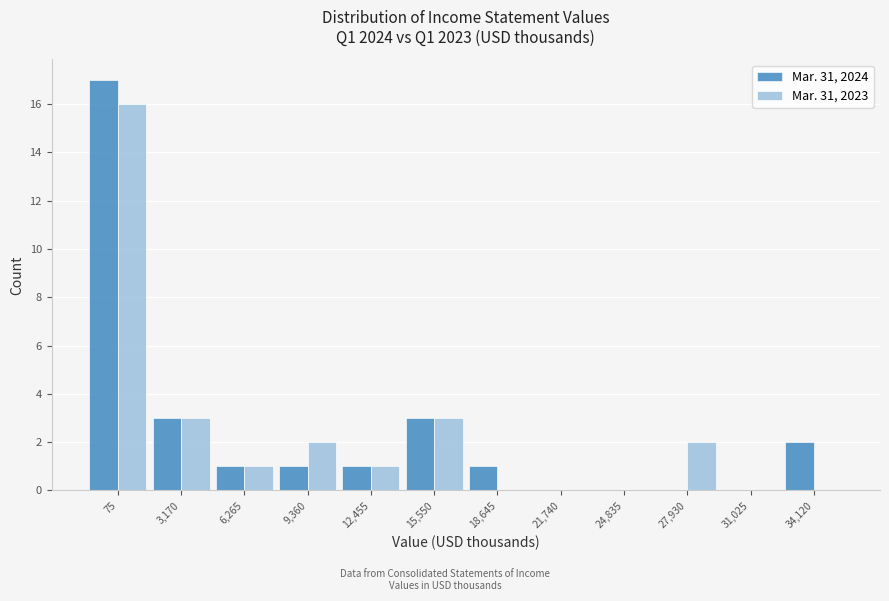

Reading left to right, extract all data points from this chart.

Mar. 31, 2024: 75=17	3,170=3	6,265=1	9,360=1	12,455=1	15,550=3	18,645=1	21,740=0	24,835=0	27,930=0	31,025=0	34,120=2
Mar. 31, 2023: 75=16	3,170=3	6,265=1	9,360=2	12,455=1	15,550=3	18,645=0	21,740=0	24,835=0	27,930=2	31,025=0	34,120=0